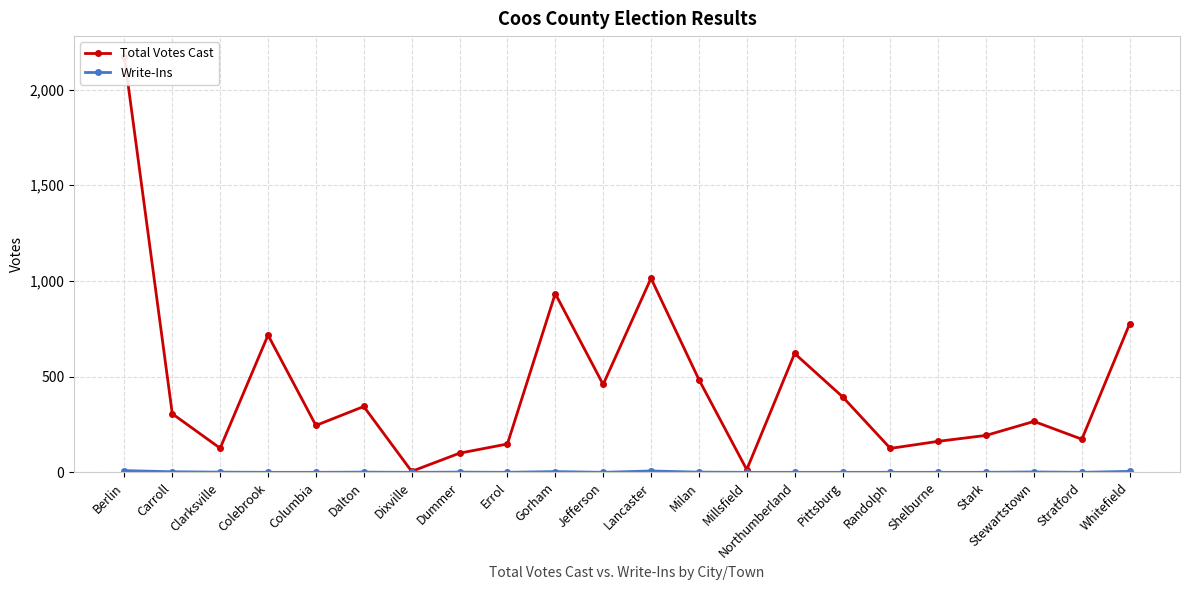

Reading left to right, what are all the values shown in this chart?

Total Votes Cast: 2171	306	126	717	245	344	5	100	148	934	459	1014	485	14	621	395	125	162	193	266	173	777
Write-Ins: 9	3	1	0	0	1	0	1	0	4	0	7	1	0	0	0	0	0	0	2	0	5